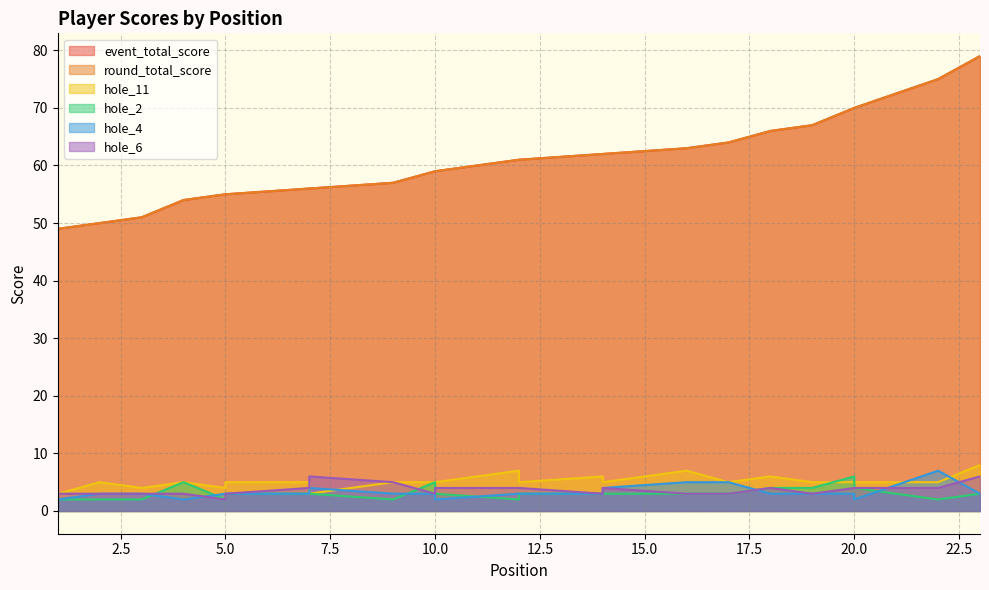

At which label does hole_2 reach its peak?

20